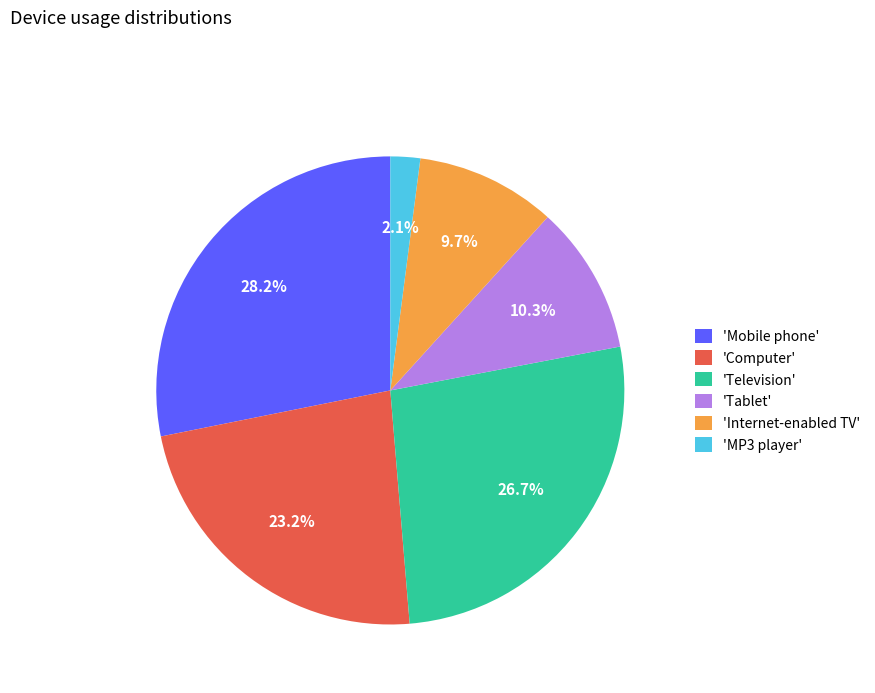

Combined, do 'Television' and 'Tablet' account for over 50%?

No